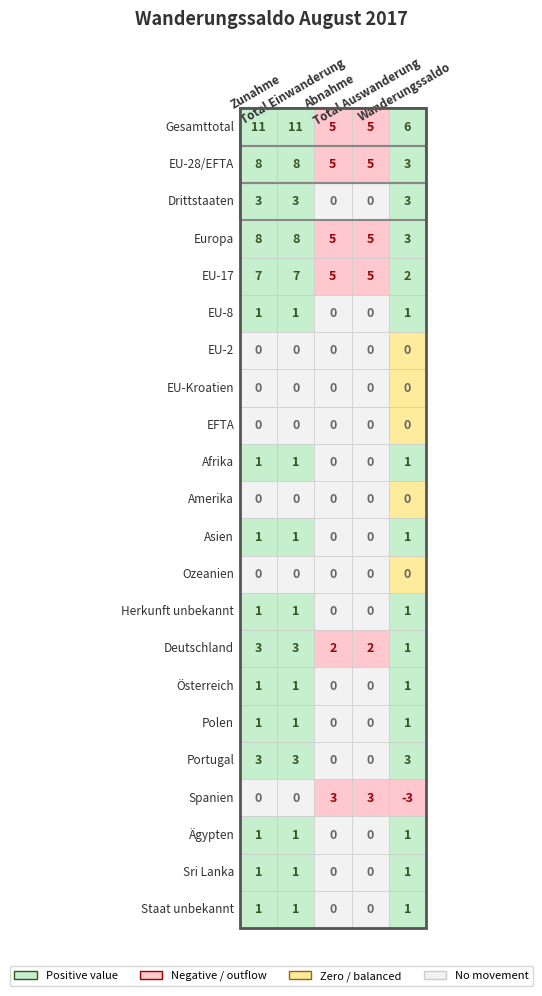

Which series changed the most between Österreich and Sri Lanka?

Zunahme